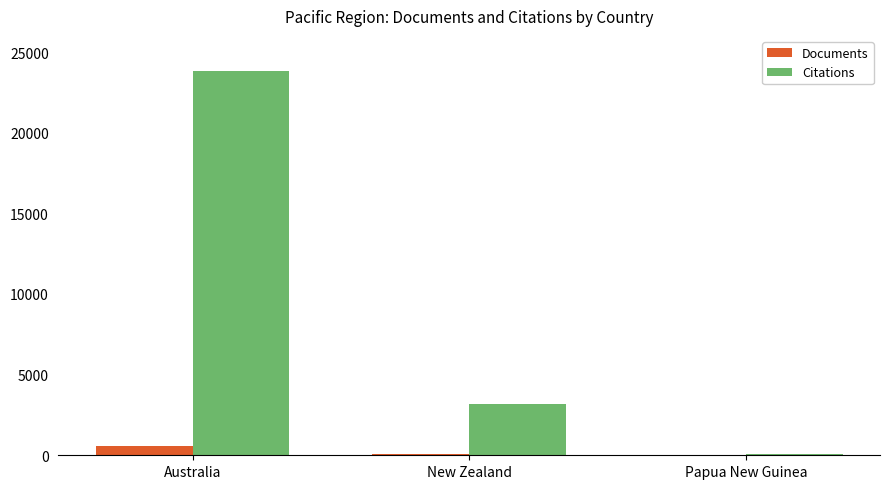

Is it true that Citations equals 3165 at New Zealand?

True